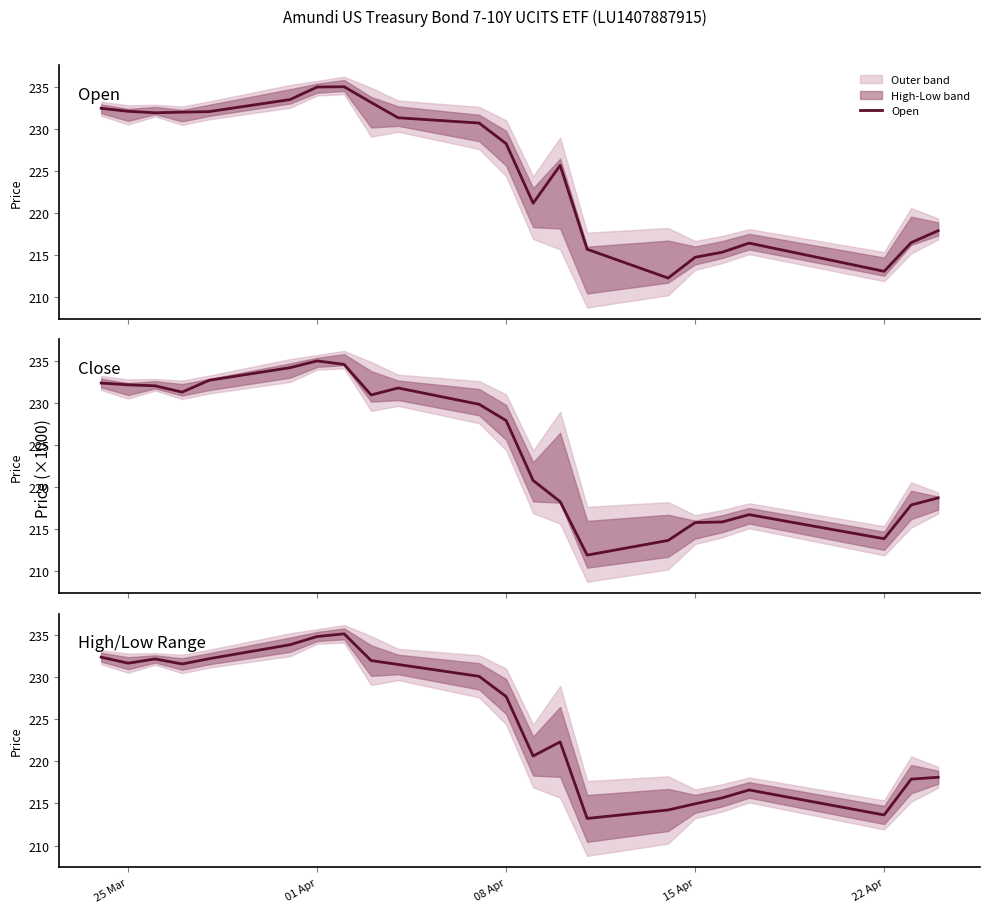

Reading left to right, extract all data points from this chart.

Open: 232446.0	232090.0	231915.0	231986.0	232055.0	233485.0	234976.0	235007.0	233146.0	231322.0	230693.0	228245.0	221168.0	225666.0	215694.0	212276.0	214746.0	215343.0	216426.0	213074.0	216481.0	217907.0
Close: 232380.0	232170.0	232047.0	231301.0	232707.0	234206.0	235010.0	234593.0	230962.0	231792.0	229855.0	227920.0	220800.0	218291.0	211933.0	213674.0	215799.0	215870.0	216742.0	213876.0	217888.0	218734.0
High/Low Range: 232385.5	231667.5	232173.5	231575.0	232203.0	233867.0	234838.5	235157.5	231981.5	231516.0	230108.5	227707.0	220638.0	222317.5	213218.5	214226.5	214961.0	215660.5	216604.0	213632.5	217891.5	218113.0